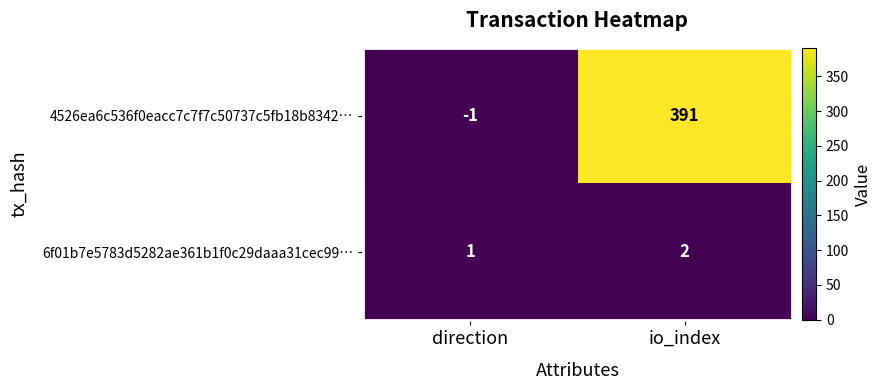

Reading left to right, extract all data points from this chart.

4526ea6c536f0eacc7c7f7c50737c5fb18b8342…: direction=-1	io_index=391
6f01b7e5783d5282ae361b1f0c29daaa31cec99…: direction=1	io_index=2